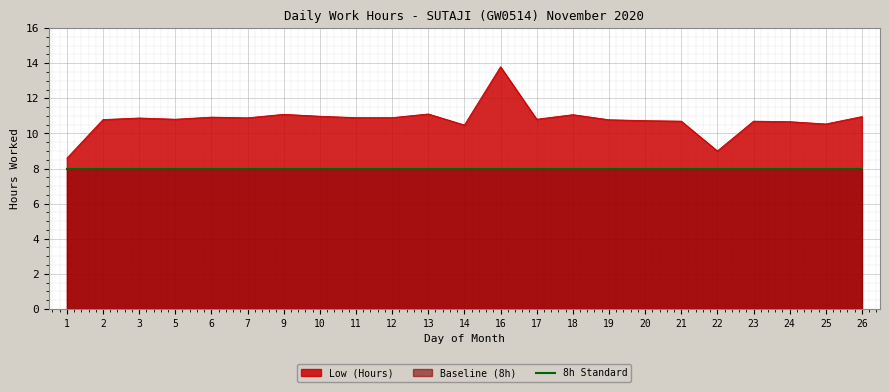

Which label corresponds to the smallest value in the chart?

1